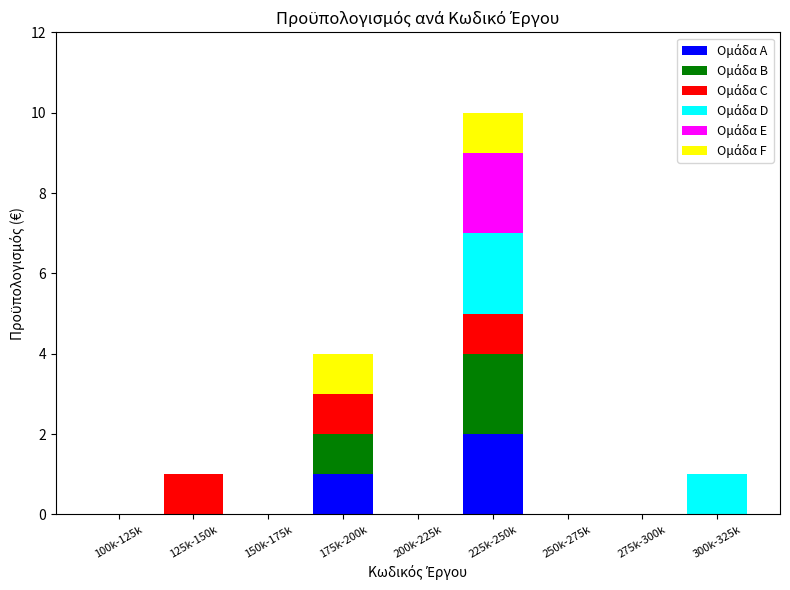

At which category is the sum across all series the highest?

225k-250k